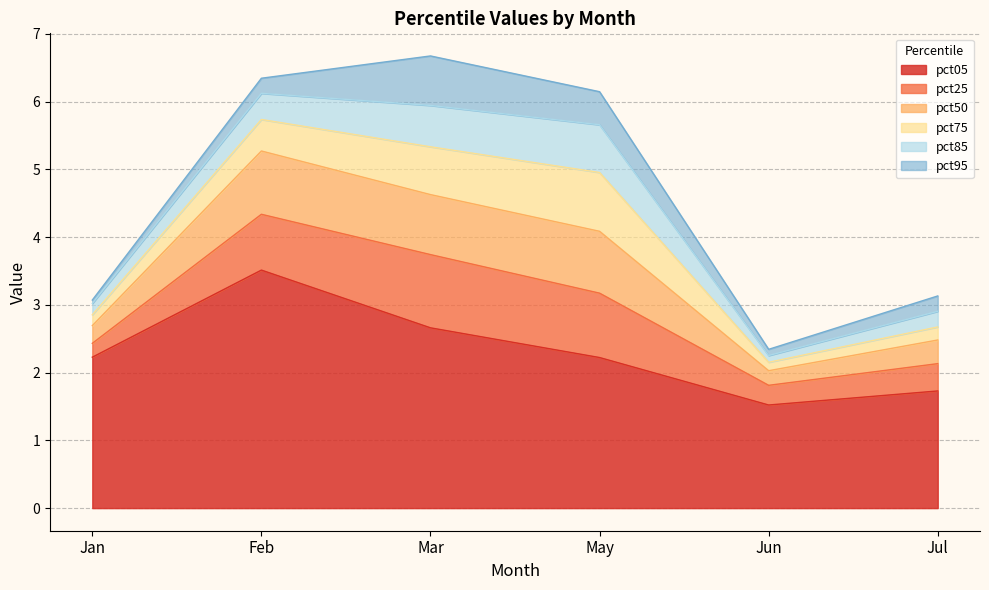

True or false: pct50 and pct95 cross at least once.

False